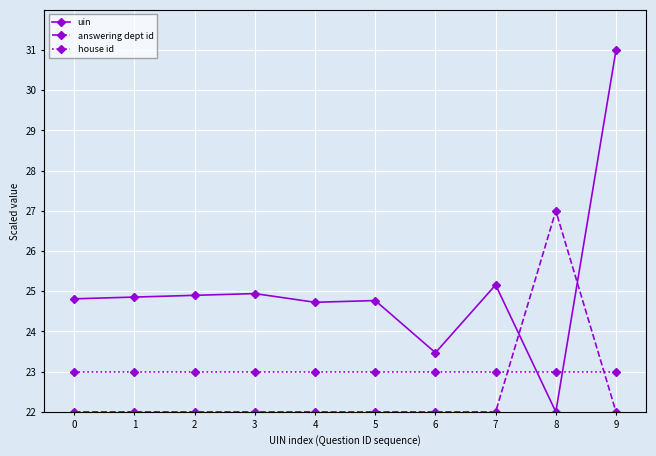

True or false: uin has more than 1 interior local peaks.

True